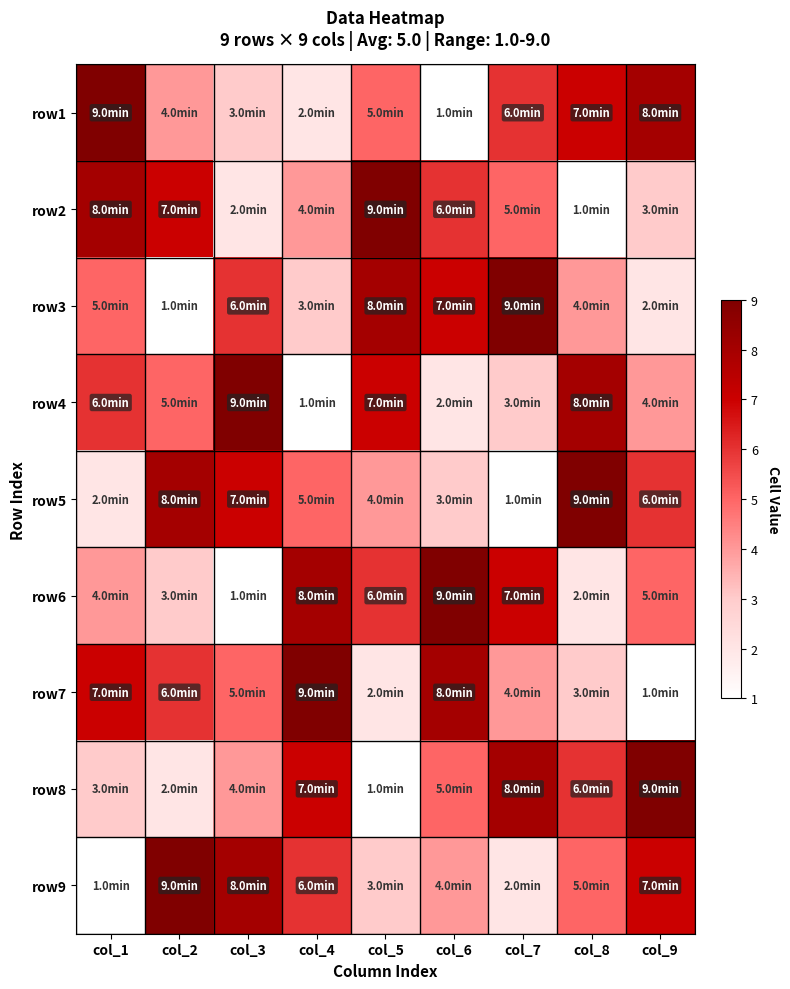

Between col_3 and col_7, which is larger?

col_7